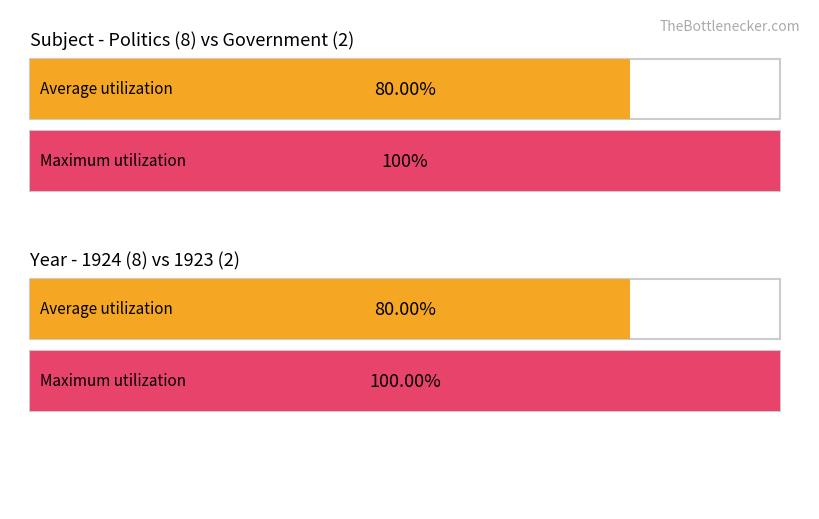

Count the number of data series in this chart.

2